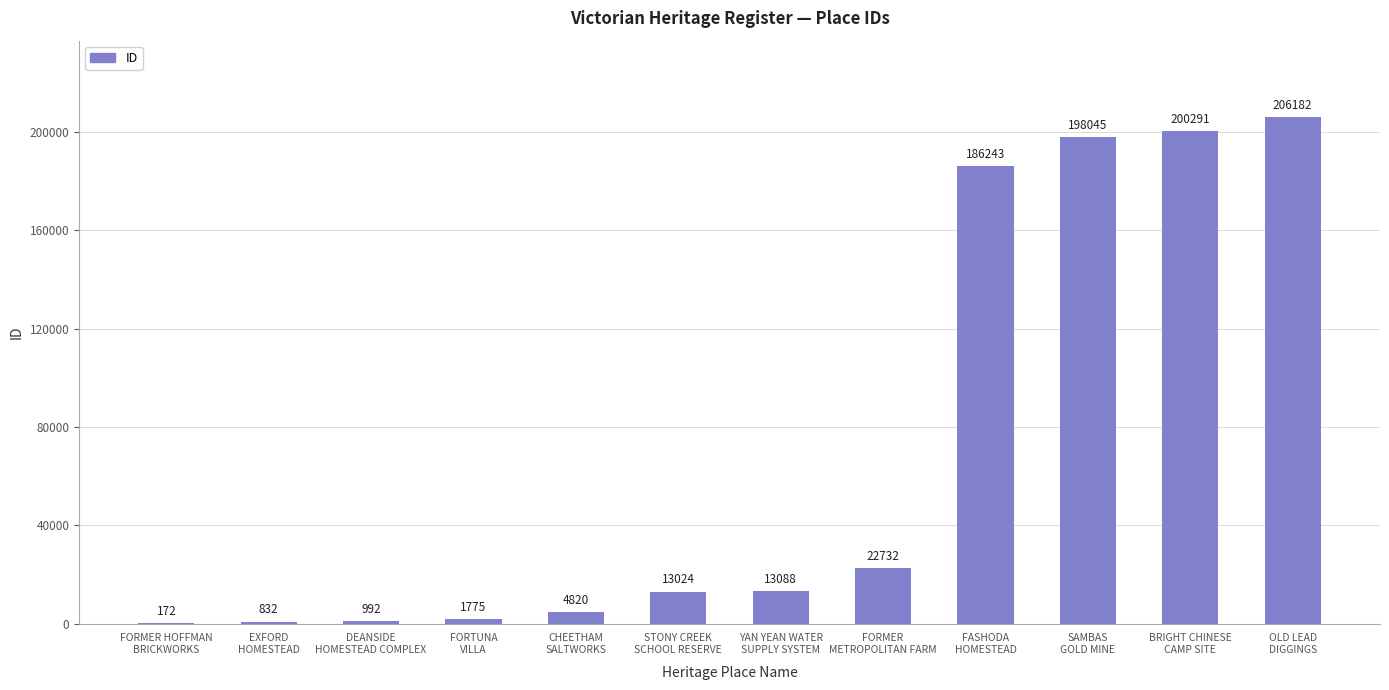

What is the sum of the values at FORMER HOFFMAN
BRICKWORKS and EXFORD
HOMESTEAD?

1004